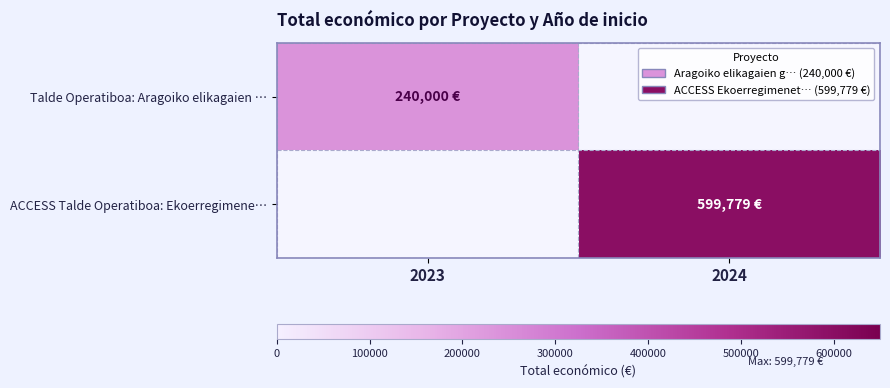

What is the highest value of the Talde Operatiboa: Aragoiko elikagaien … series?

240000.0